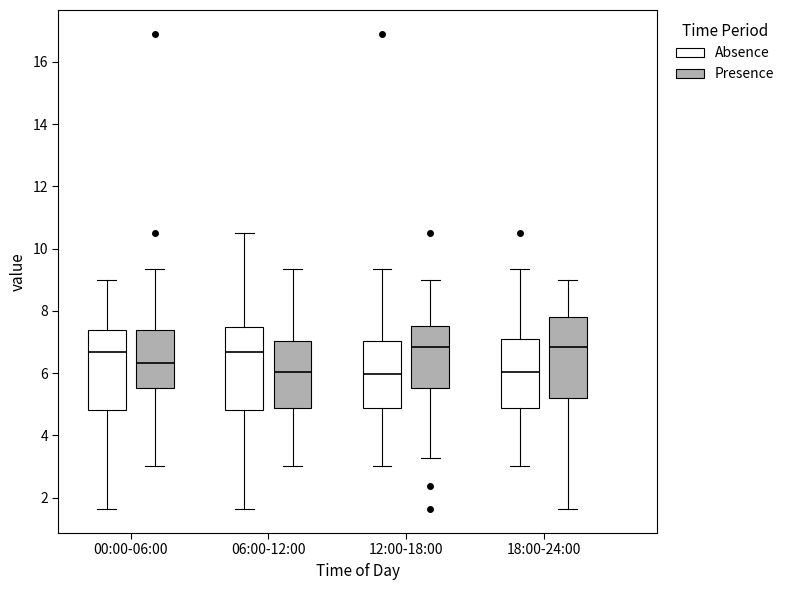

Reading left to right, read every box against the y-axis: the position of its median line, the range the box covers, and the ends of its whiskers. The values are not printed on the chart, so give them approximately, as read against the axis.

00:00-06:00 (Absence): median 6.6, box 4.8 to 7.4, whiskers 1.6 to 9.0
00:00-06:00 (Presence): median 6.4, box 5.6 to 7.4, whiskers 3.0 to 9.4
06:00-12:00 (Absence): median 6.6, box 4.8 to 7.4, whiskers 1.6 to 10.6
06:00-12:00 (Presence): median 6.0, box 4.8 to 7.0, whiskers 3.0 to 9.4
12:00-18:00 (Absence): median 6.0, box 4.8 to 7.0, whiskers 3.0 to 9.4
12:00-18:00 (Presence): median 6.8, box 5.6 to 7.6, whiskers 3.2 to 9.0
18:00-24:00 (Absence): median 6.0, box 4.8 to 7.0, whiskers 3.0 to 9.4
18:00-24:00 (Presence): median 6.8, box 5.2 to 7.8, whiskers 1.6 to 9.0